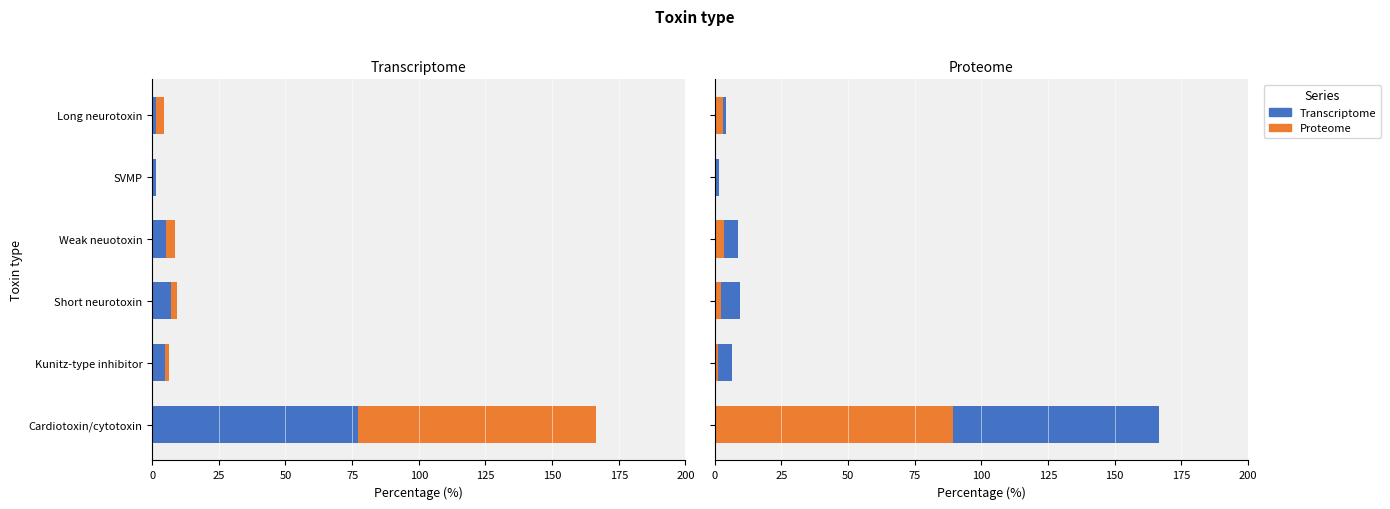

What is the value of the Transcriptome bar at the 6th from the left?

1.3